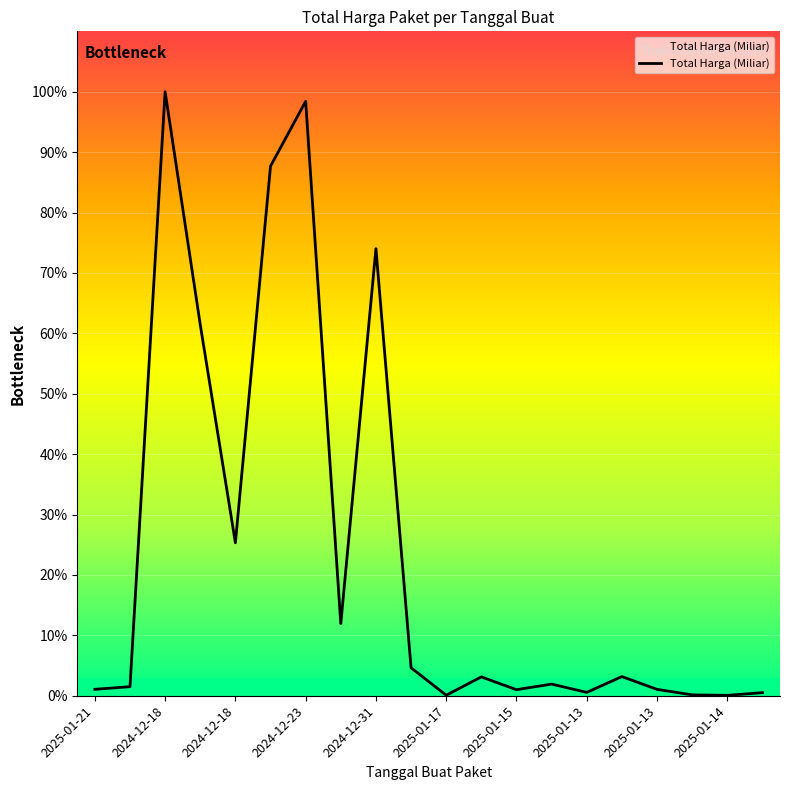

Is this an area chart (filled region under the line)?

Yes